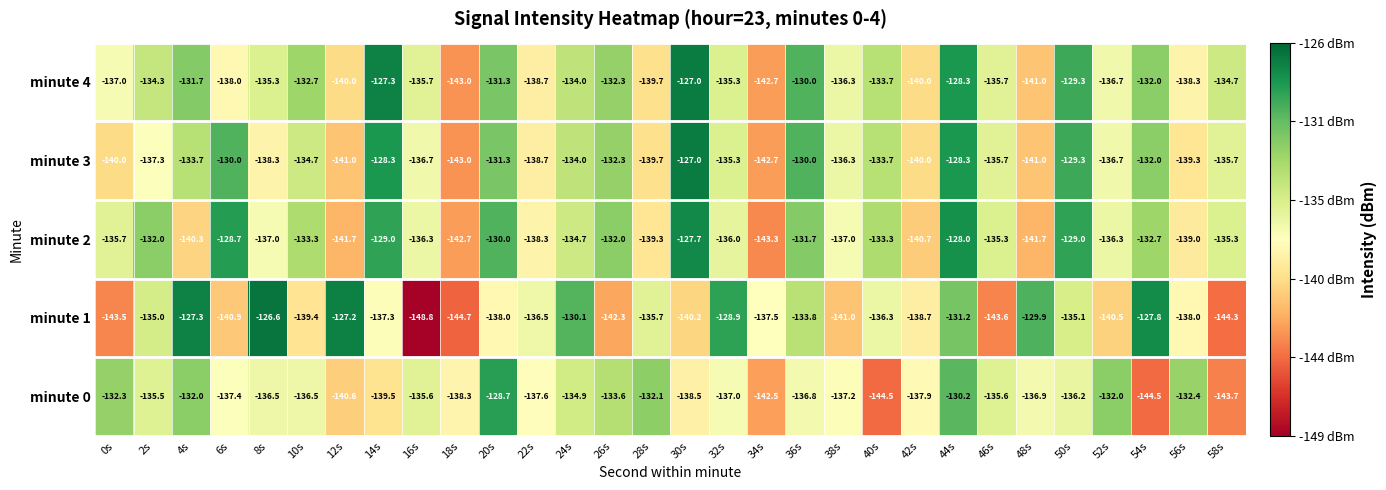

At how many categories does at least one series exceed -146?

30